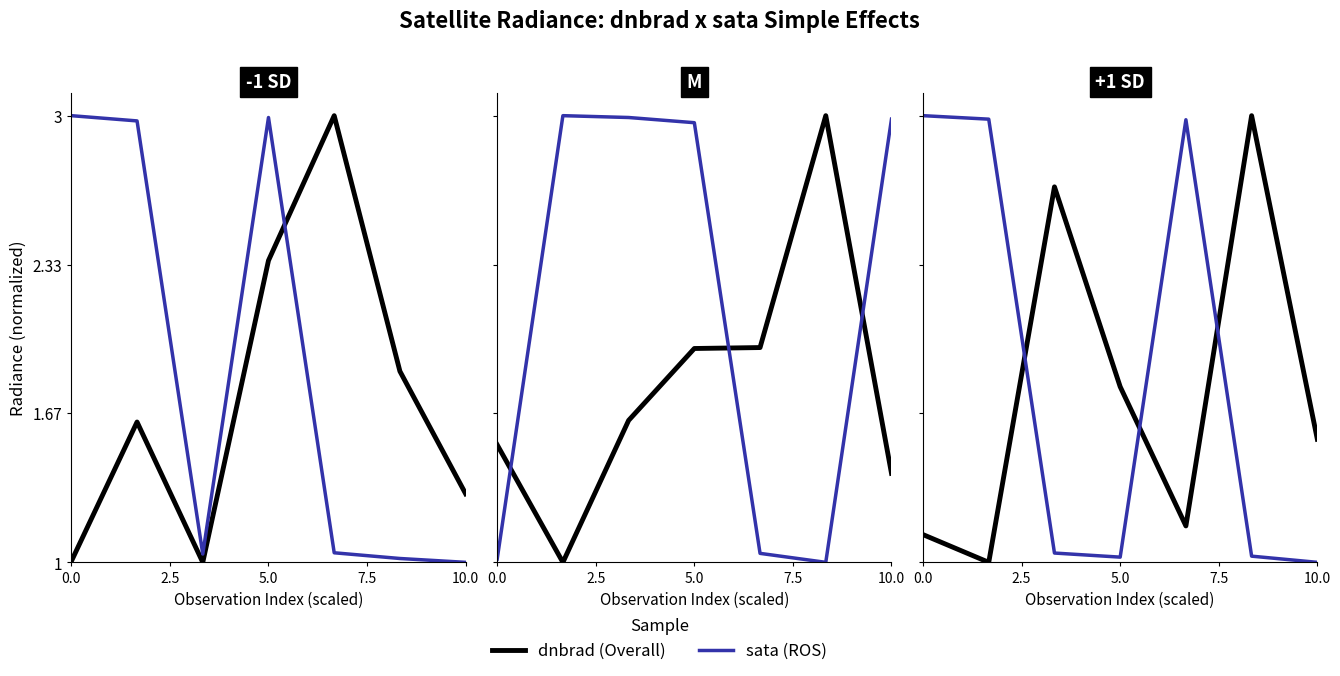

True or false: dnbrad (Overall) and sata (ROS) cross at least once.

True